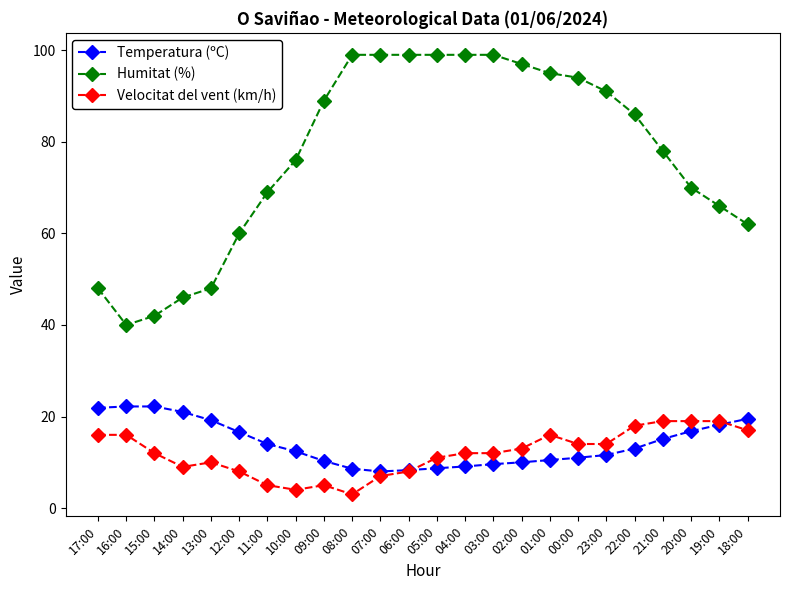

Rank the series at 12:00 from highest to lowest value.

Humitat (%), Temperatura (ºC), Velocitat del vent (km/h)